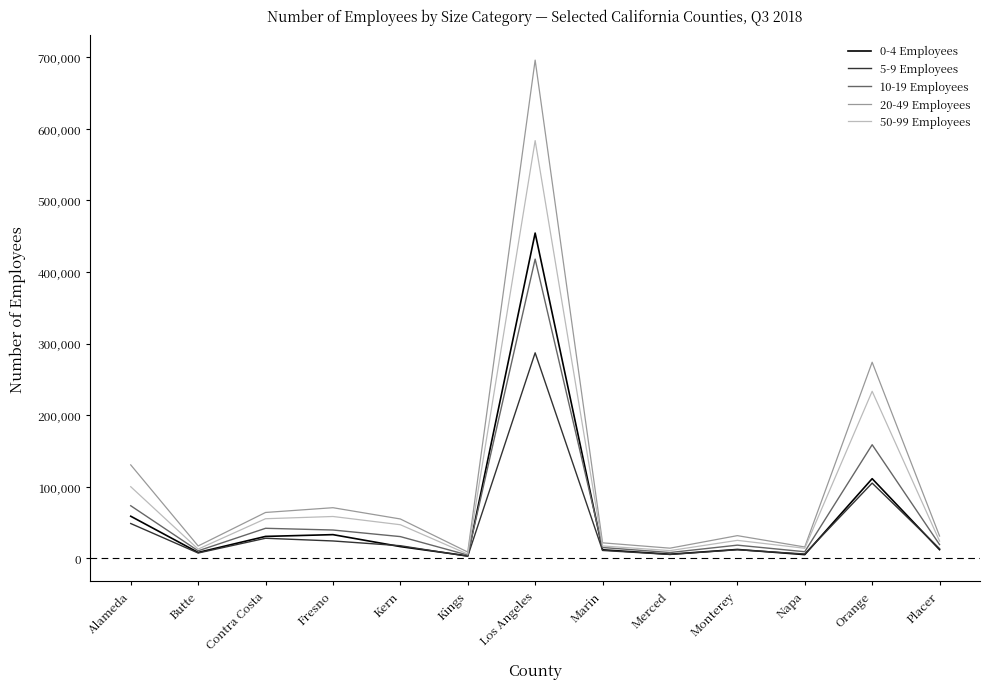

What is the total value across all series at Los Angeles?

2439128